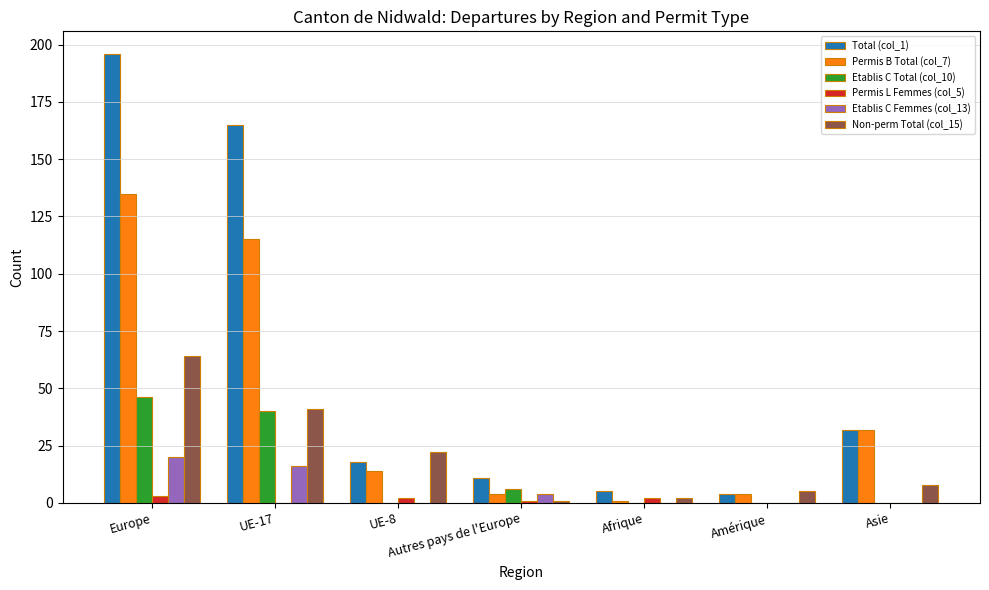

Which category has the highest value across all series?

Europe